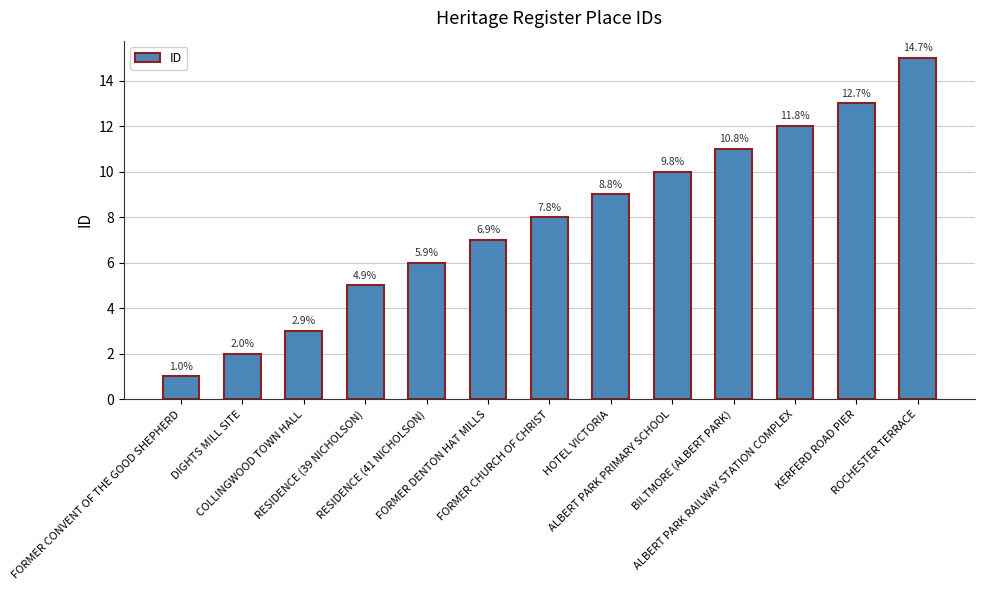

What value does the data have at FORMER CHURCH OF CHRIST, to the nearest 5?

10